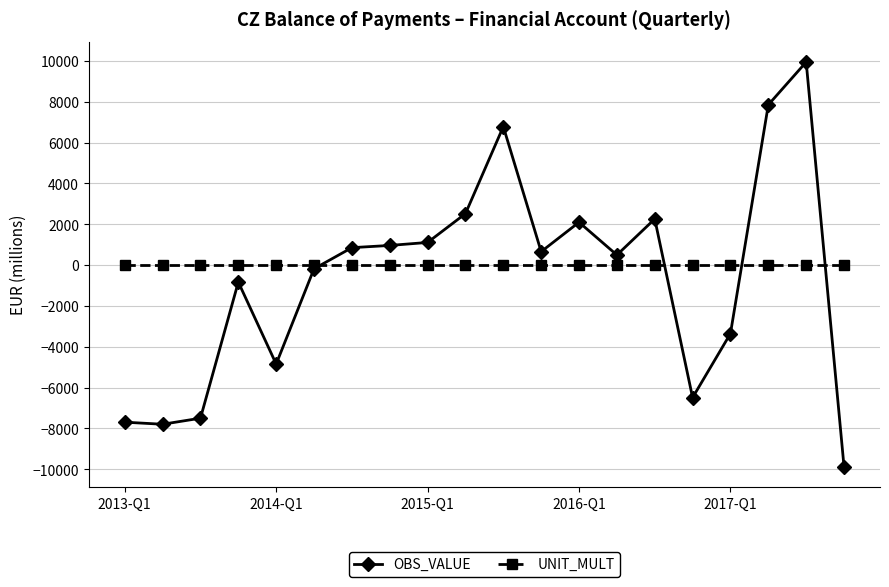

What is the difference between the maximum and second lowest values in the OBS_VALUE series?

17738.5